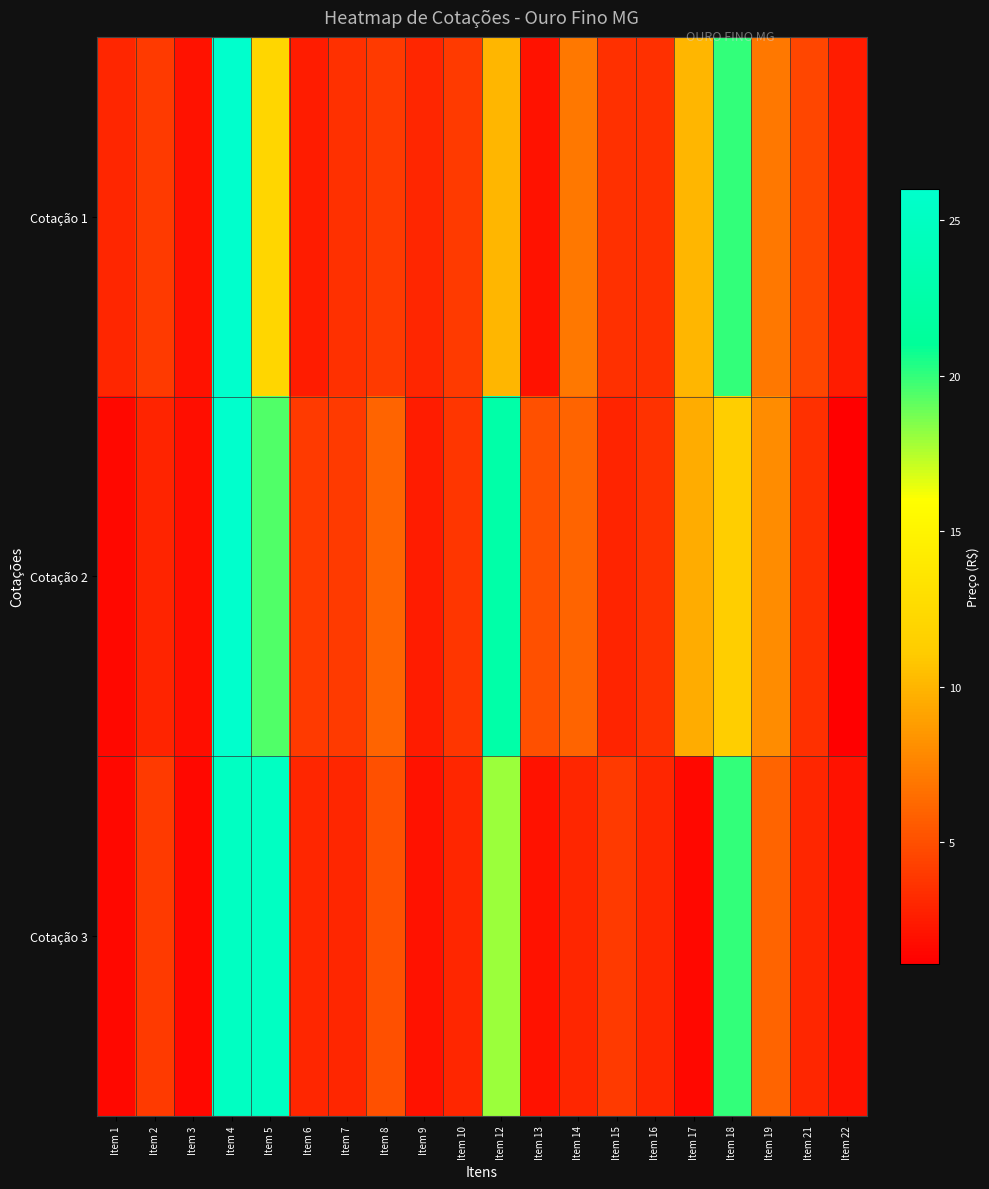

Rank the series at Item 8 from lowest to highest value.

Cotação 1, Cotação 3, Cotação 2